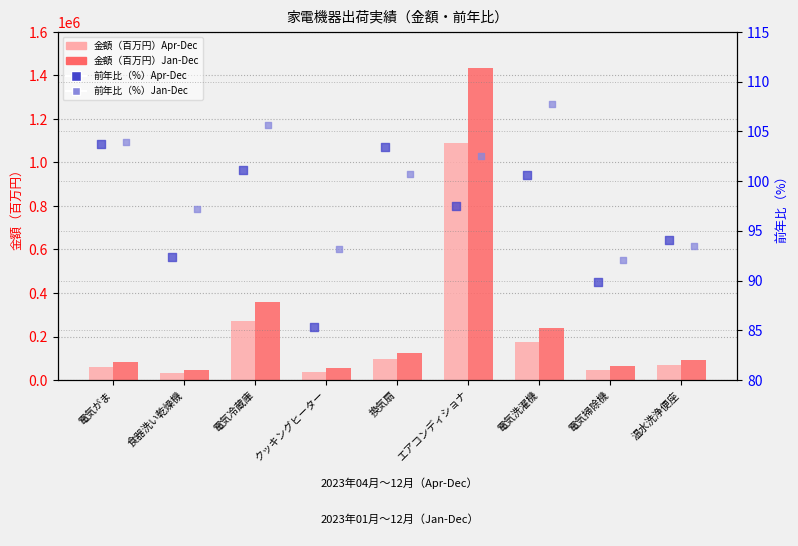

Which series has the largest total across all categories?

金額（百万円）Jan-Dec